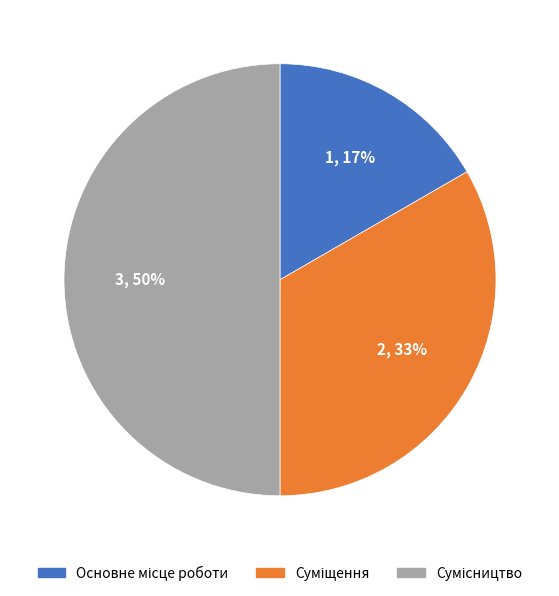

To the nearest percent, what is the difference between the largest and smallest slice percentages?

33%